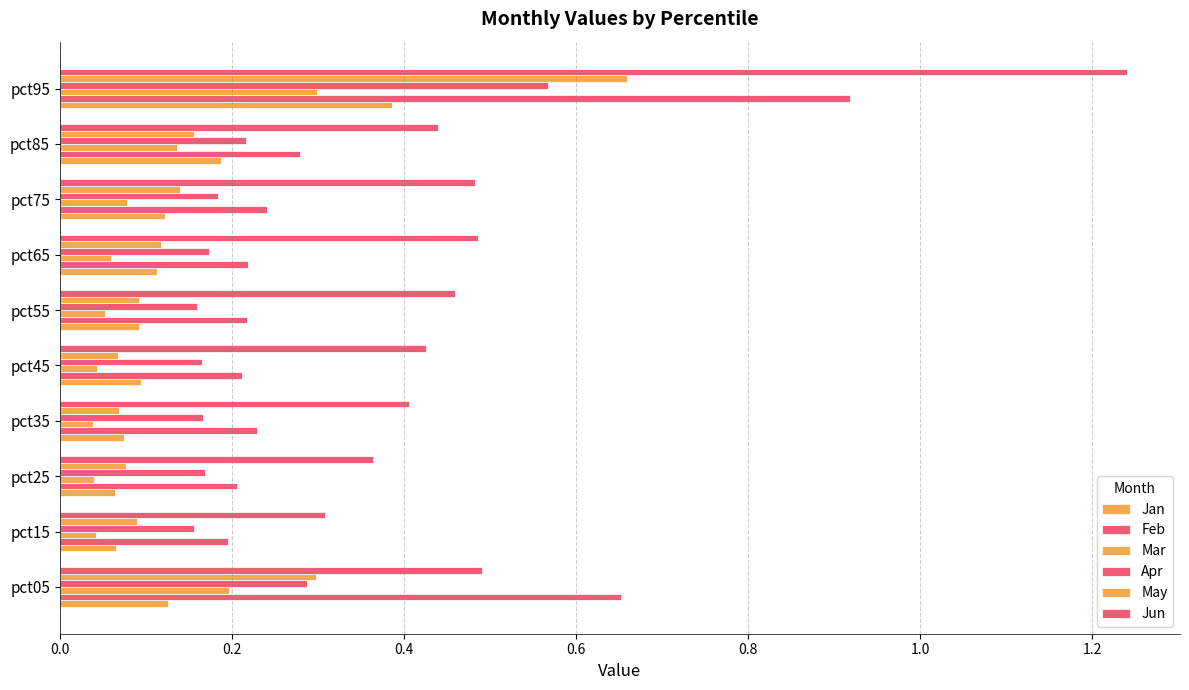

Count the number of data series in this chart.

6